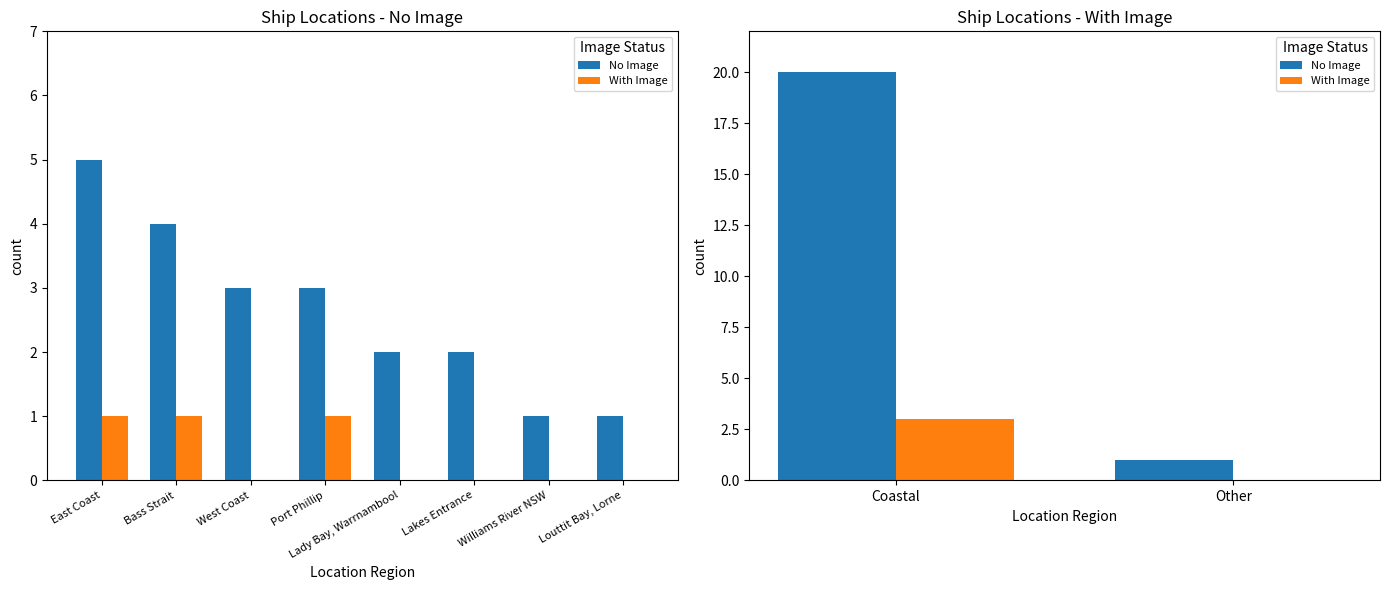

What is the sum of all With Image values?

3